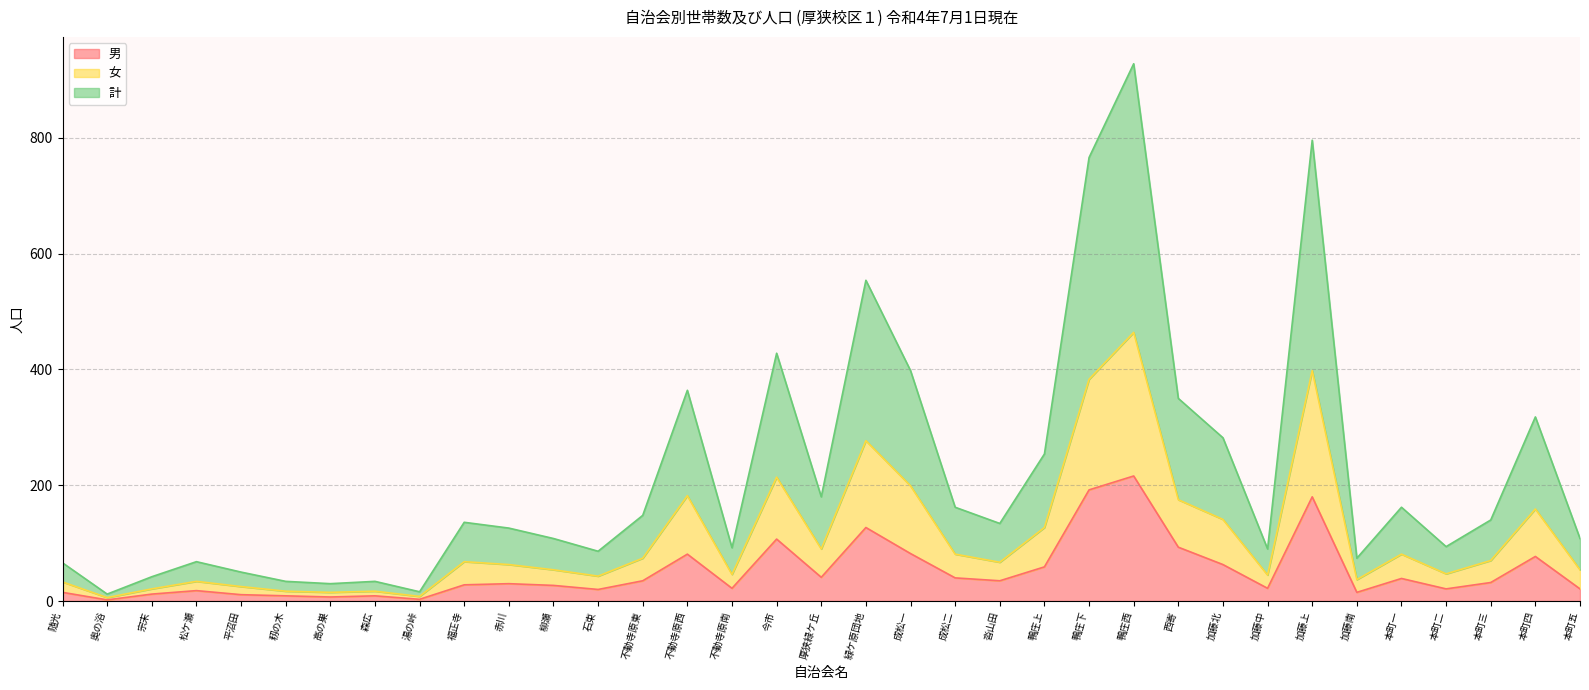

Where is the first local maximum for 女?

松ケ瀬